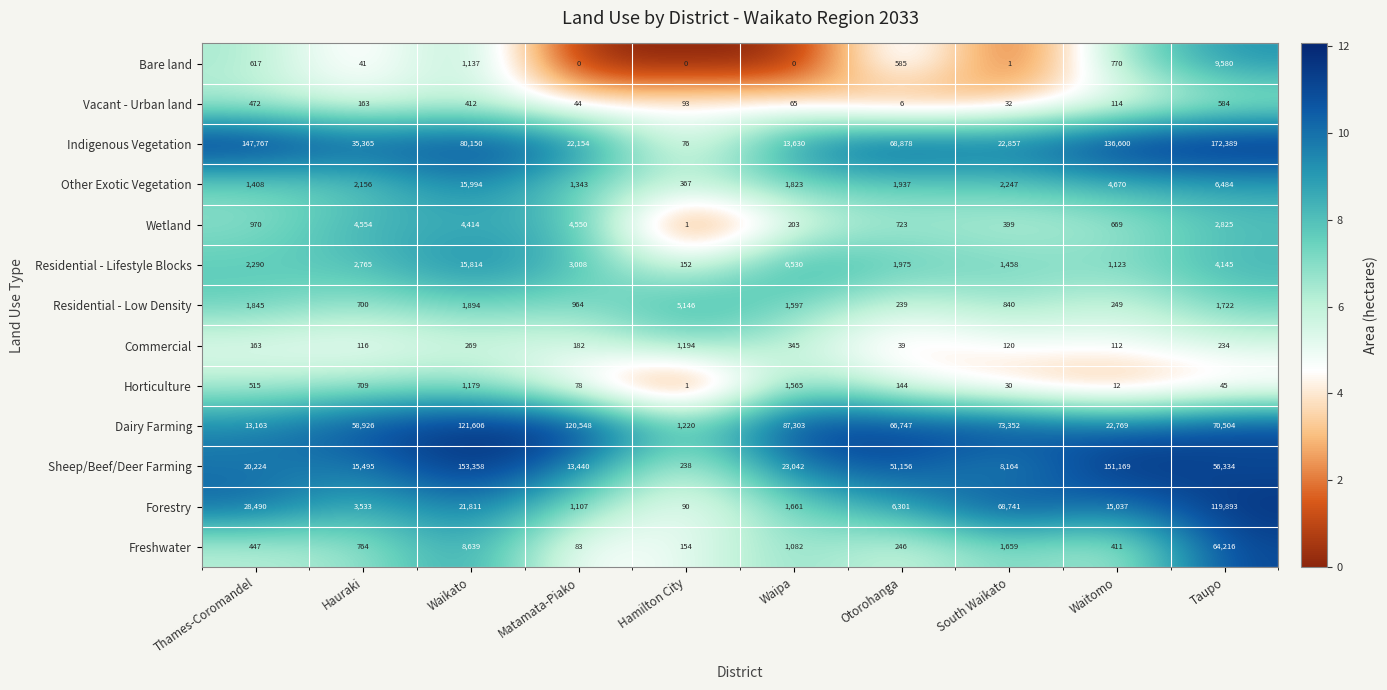

What is the average value of the Wetland series?

1931